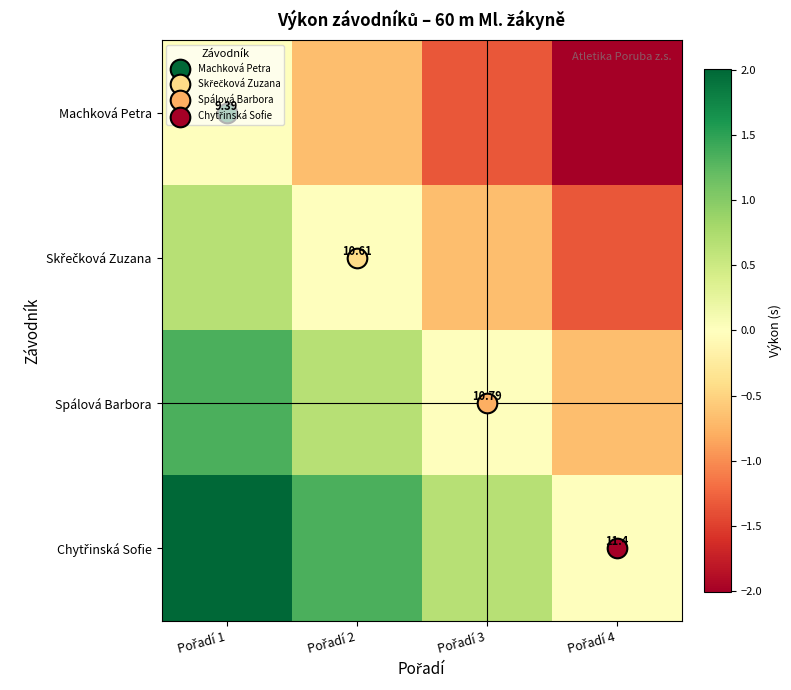

Which series has the largest total across all categories?

Chytřinská Sofie